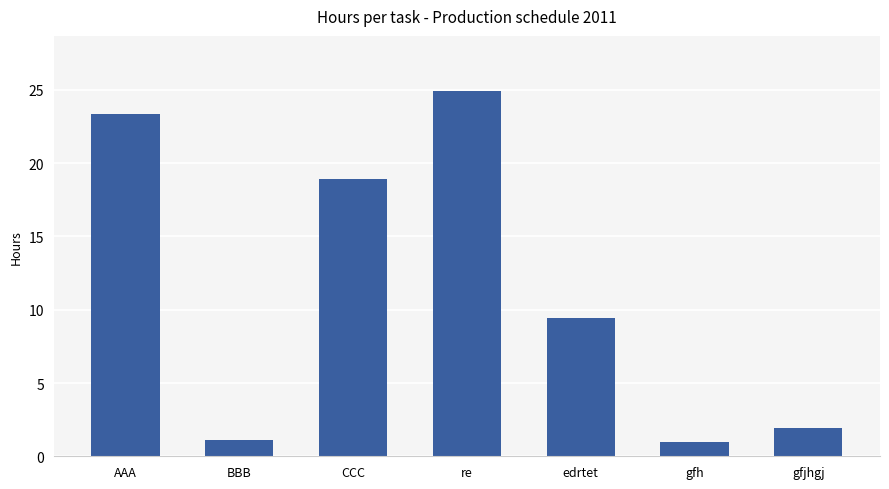

Does the chart contain stacked bars?

No